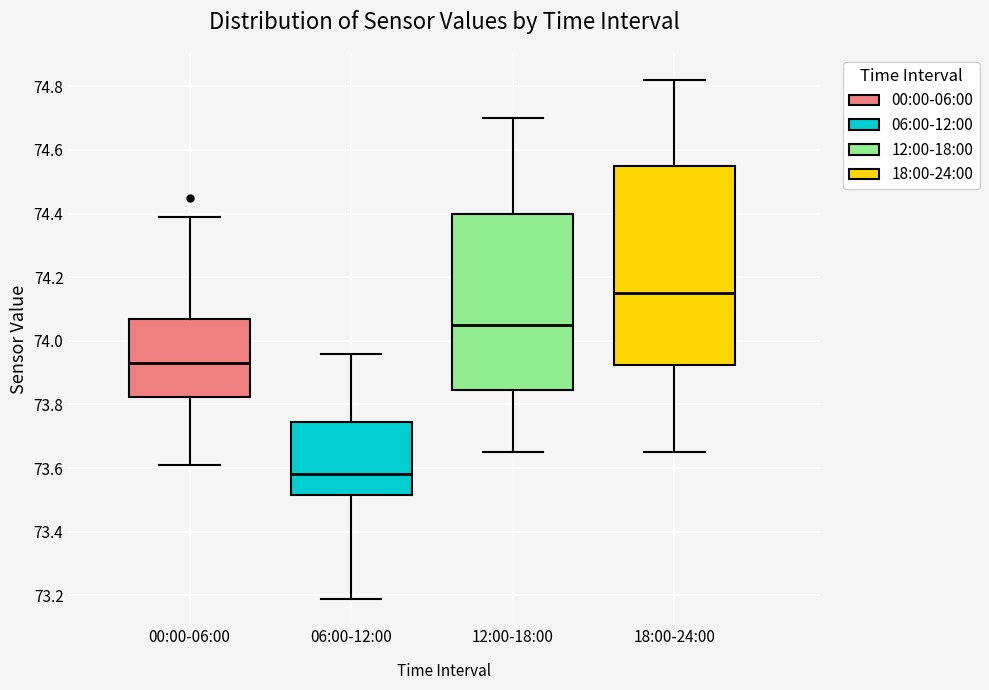

Where is the lower edge of the box for 06:00-12:00 on the y-axis? The values are not printed on the chart, so give them approximately, as read against the axis.

73.52